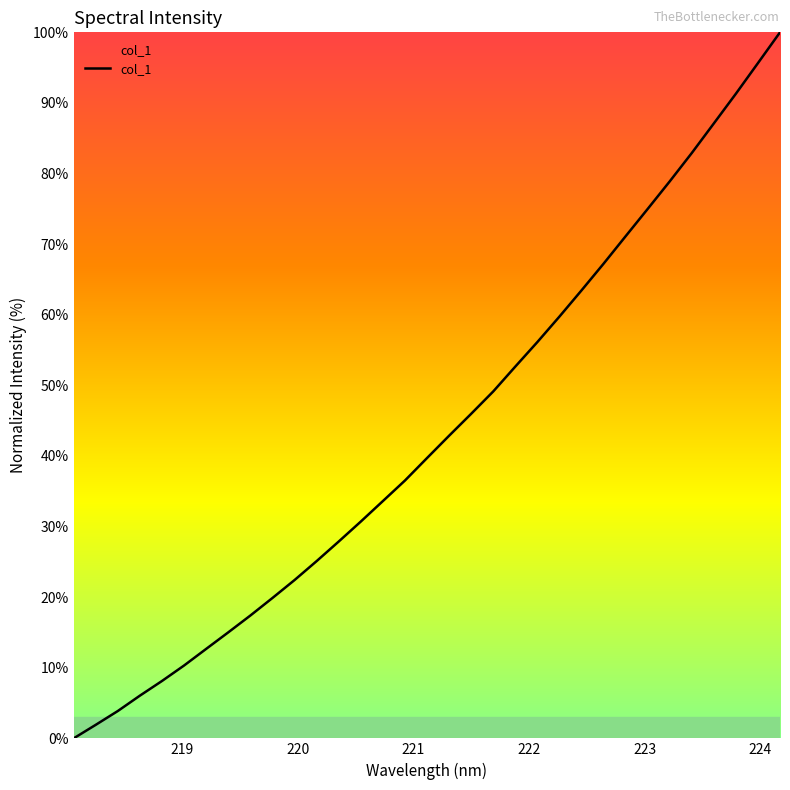

Reading left to right, extract all data points from this chart.

0.0	1.9	3.9	6.1	8.1	10.3	12.7	15.0	17.4	19.9	22.4	25.1	27.9	30.7	33.6	36.5	39.7	42.9	46.0	49.1	52.7	56.1	59.7	63.5	67.2	71.1	75.0	78.9	82.9	87.1	91.3	95.6	100.0